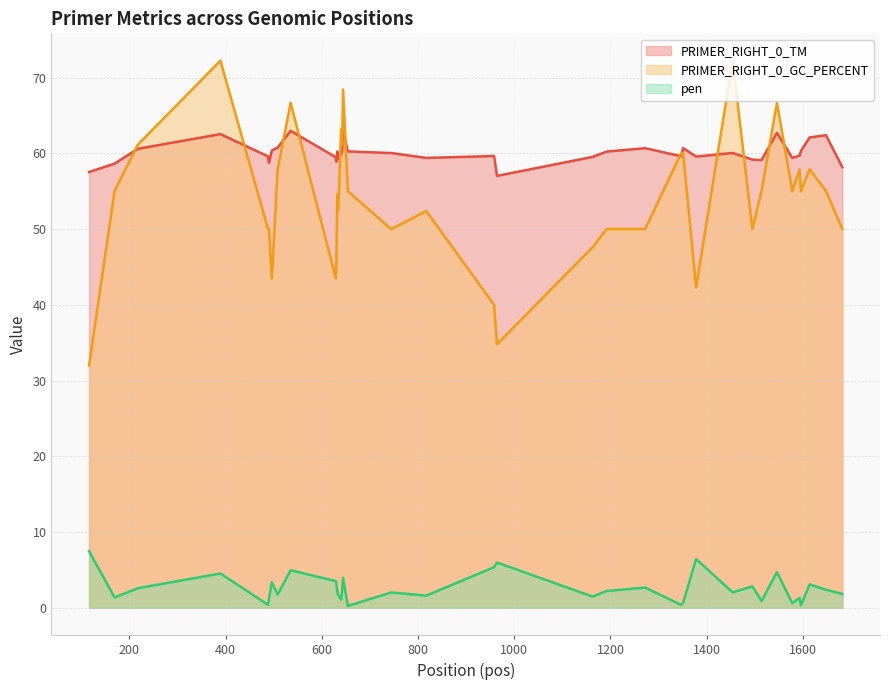

True or false: PRIMER_RIGHT_0_TM and PRIMER_RIGHT_0_GC_PERCENT intersect in this chart.

True